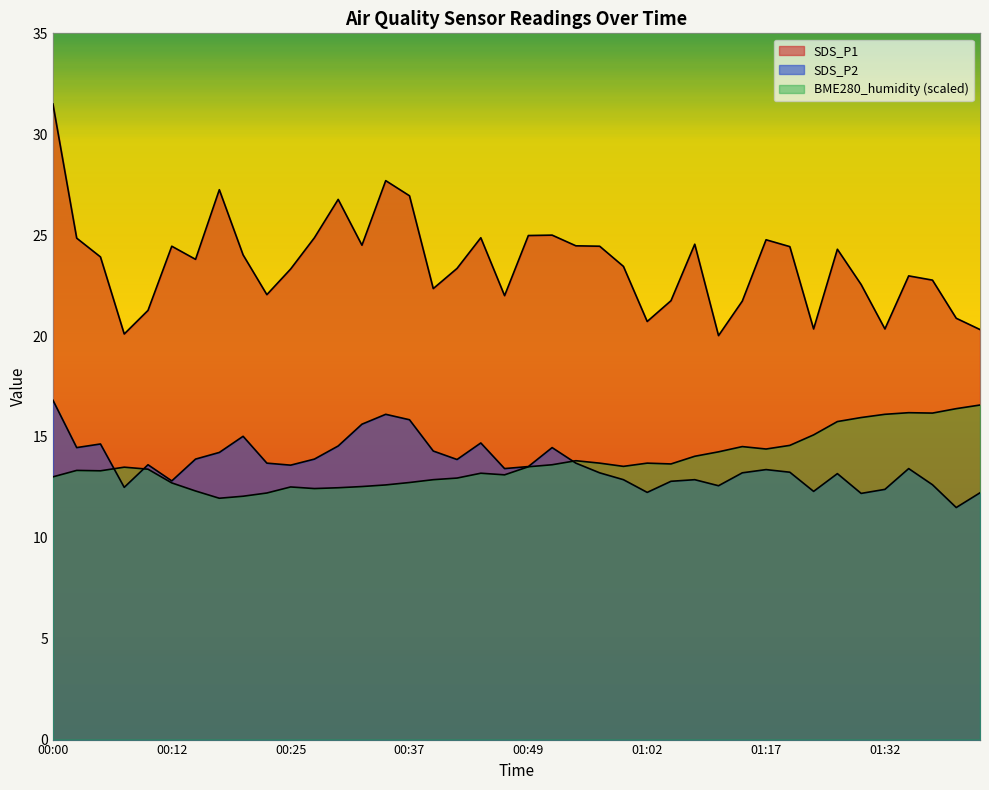

Which category has the lowest value in the SDS_P1 series?

01:09